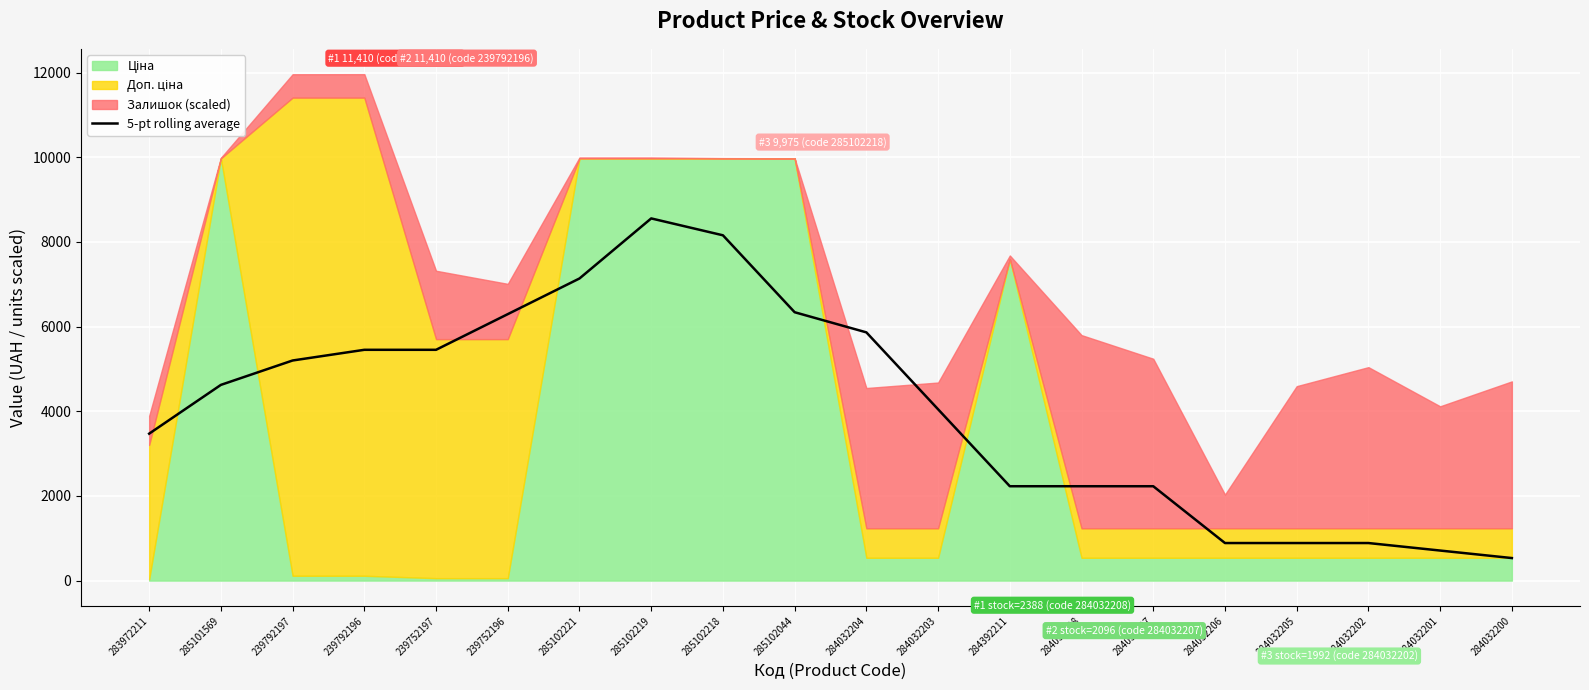

How many lines are shown in the chart?

1